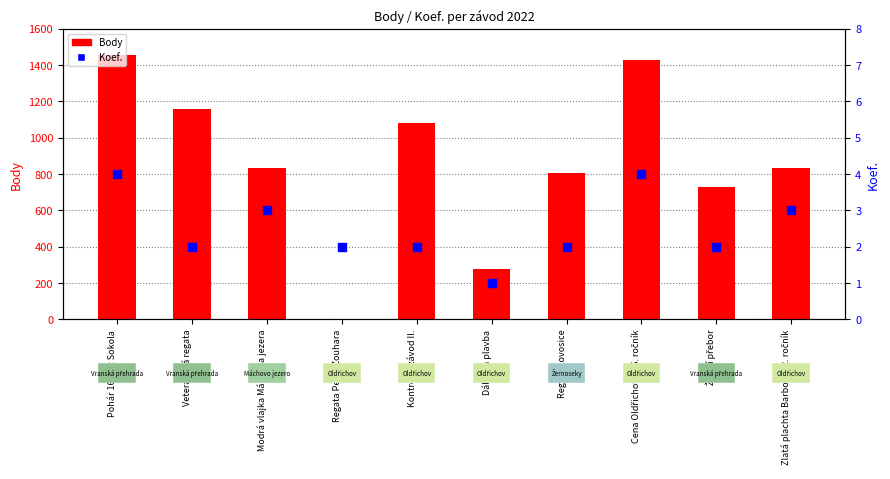

Which series has the largest Y range (max minus min)?

Body